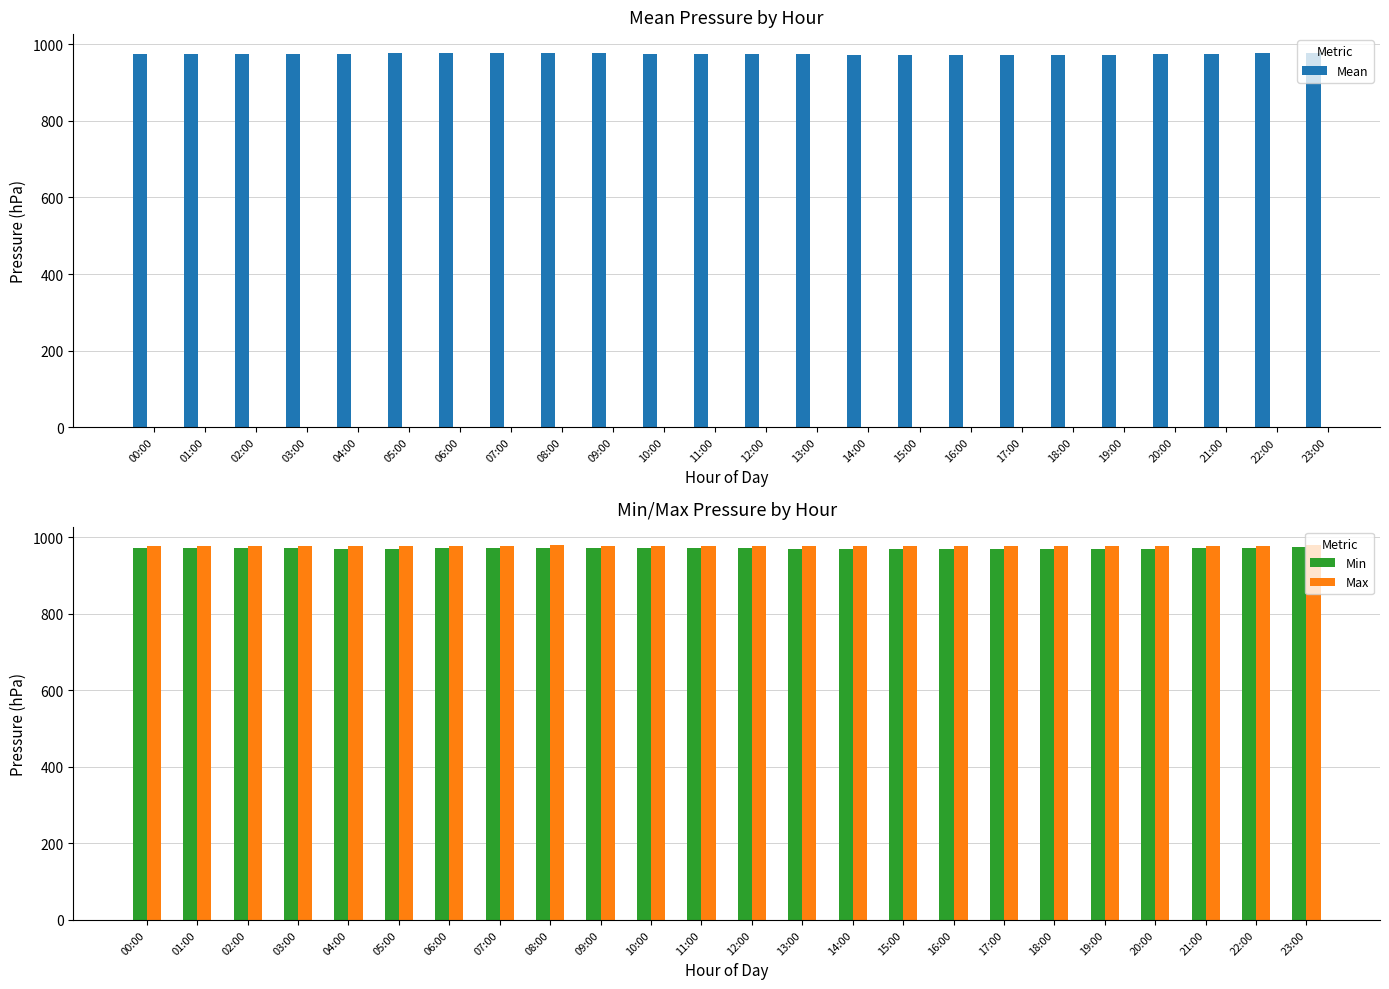

What is the sum of the Max values at 22:00 and 14:00?

1955.2